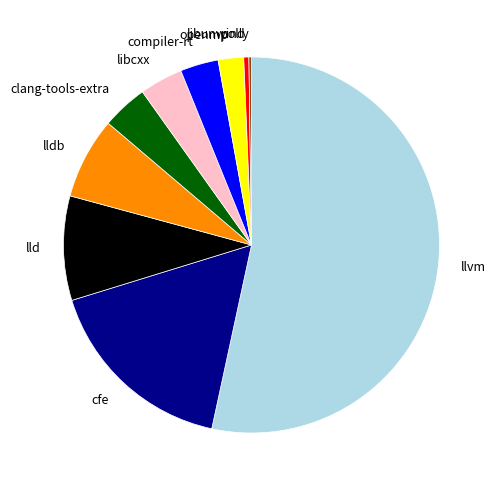

Is the sum of llvm and compiler-rt greater than half?

Yes